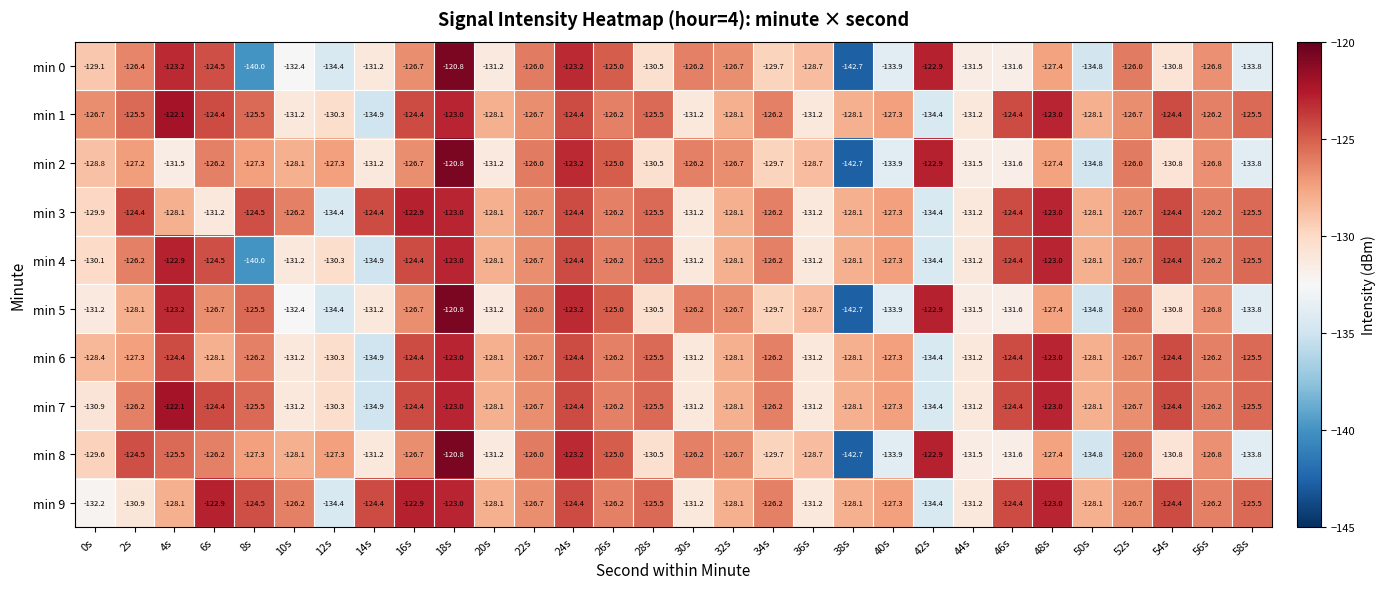

What is the maximum value for min 9?

-122.9